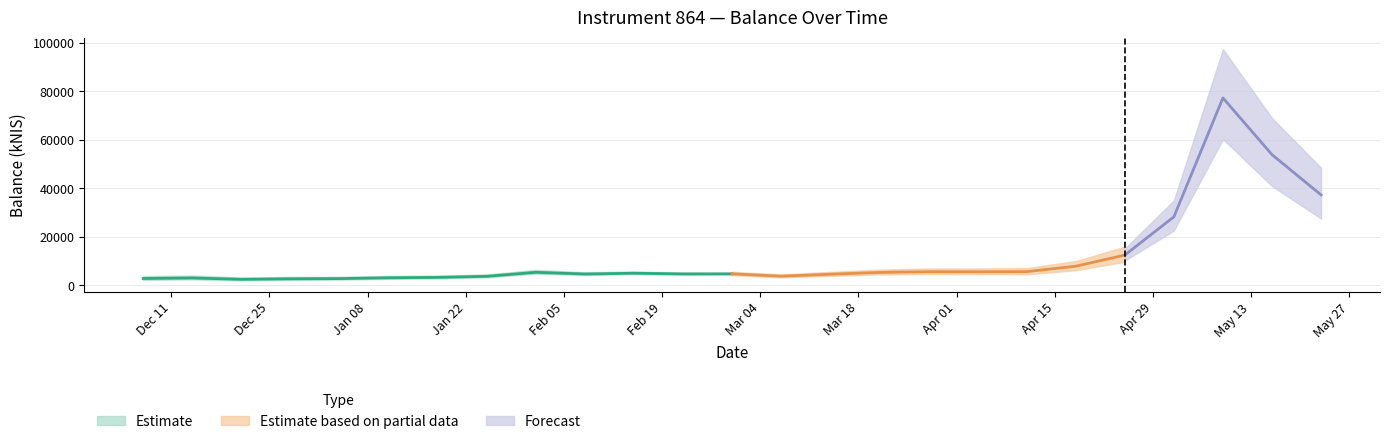

Rank the categories by value from lowest to highest.

2023-12-21, 2023-12-28, 2024-01-04, 2023-12-07, 2023-12-14, 2024-01-11, 2024-01-18, 2024-01-25, 2024-03-07, 2024-03-14, 2024-02-08, 2024-02-22, 2024-02-29, 2024-02-15, 2024-03-21, 2024-02-01, 2024-04-04, 2024-03-28, 2024-04-11, 2024-04-18, 2024-04-25, 2024-05-02, 2024-05-23, 2024-05-16, 2024-05-09